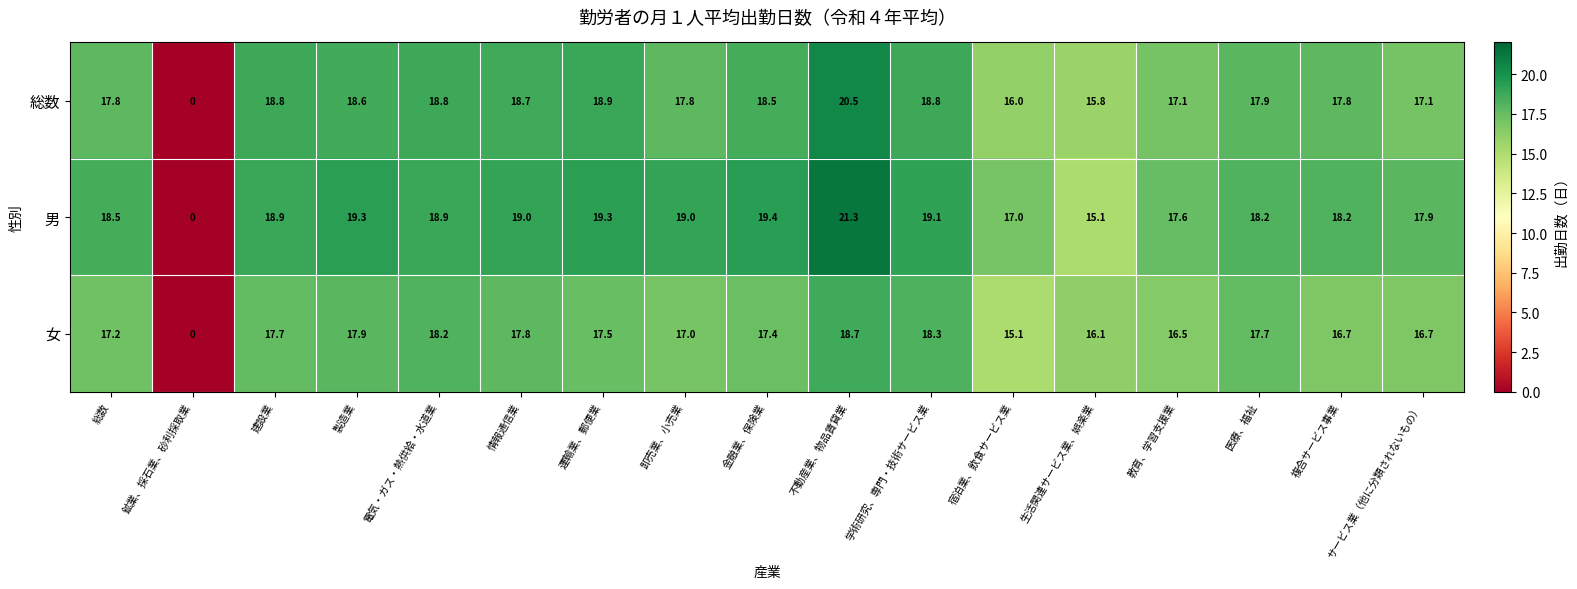

Which series has the widest spread of values?

男